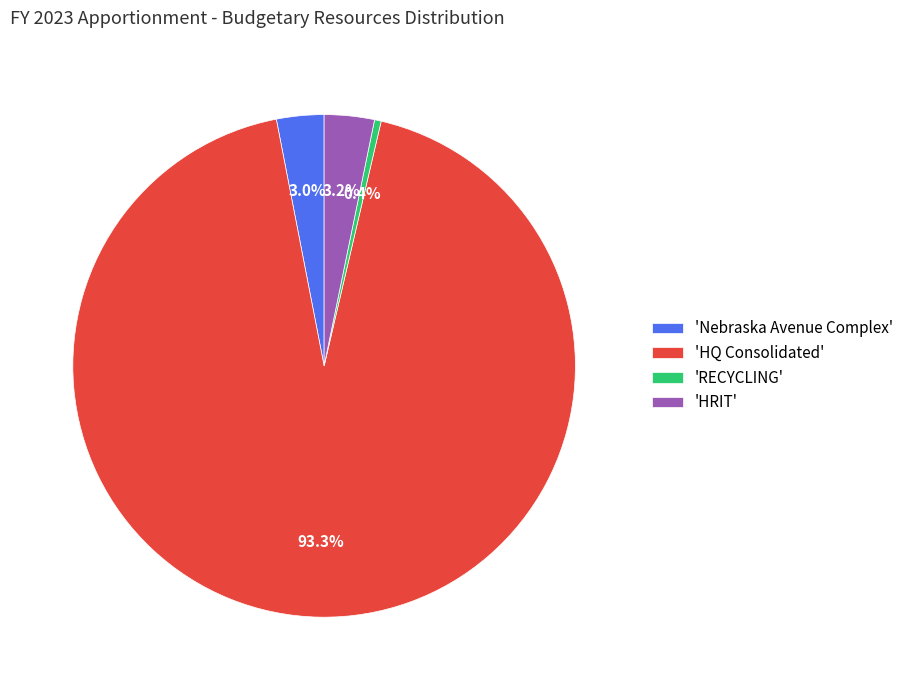

Approximately how many times larger is the value at 'Nebraska Avenue Complex' compared to 'RECYCLING'?

7.1